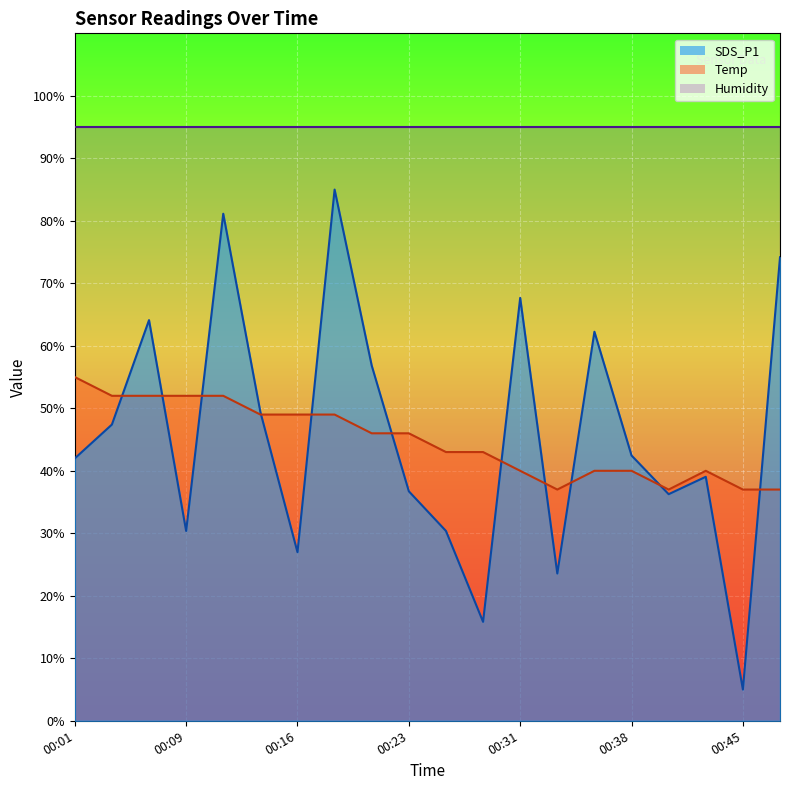

Reading left to right, extract all data points from this chart.

SDS_P1: 00:01=42.0	00:04=47.4	00:06=64.1	00:09=30.4	00:11=81.1	00:14=49.4	00:16=27.0	00:19=85.0	00:21=56.8	00:23=36.7	00:26=30.4	00:28=15.8	00:31=67.7	00:33=23.6	00:36=62.3	00:38=42.4	00:40=36.3	00:43=39.0	00:45=5.0	00:48=74.2
Temp: 00:01=55.0	00:04=52.0	00:06=52.0	00:09=52.0	00:11=52.0	00:14=49.0	00:16=49.0	00:19=49.0	00:21=46.0	00:23=46.0	00:26=43.0	00:28=43.0	00:31=40.0	00:33=37.0	00:36=40.0	00:38=40.0	00:40=37.0	00:43=40.0	00:45=37.0	00:48=37.0